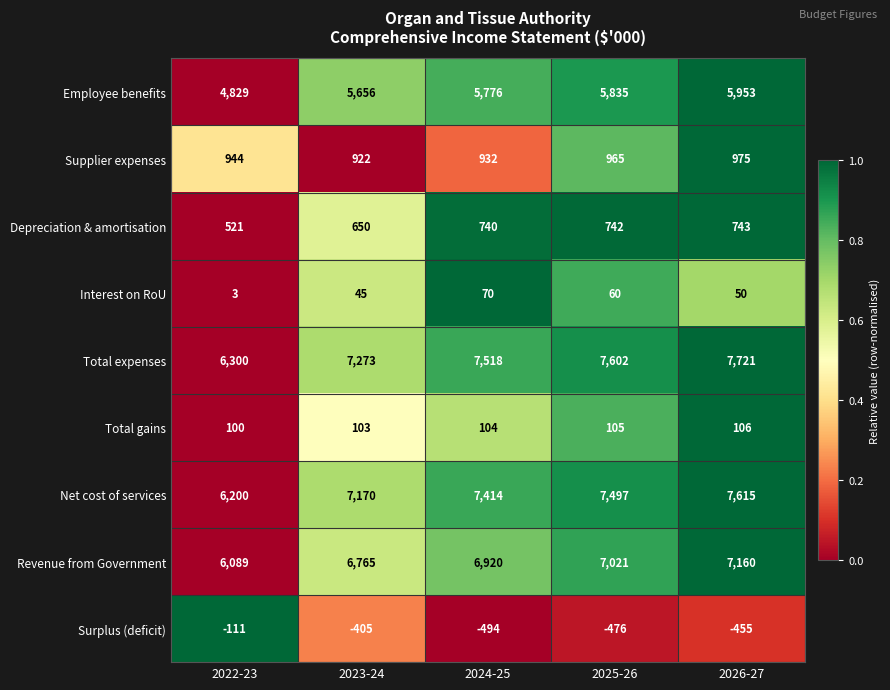

At which label is Net cost of services closest to 6907?

2023-24